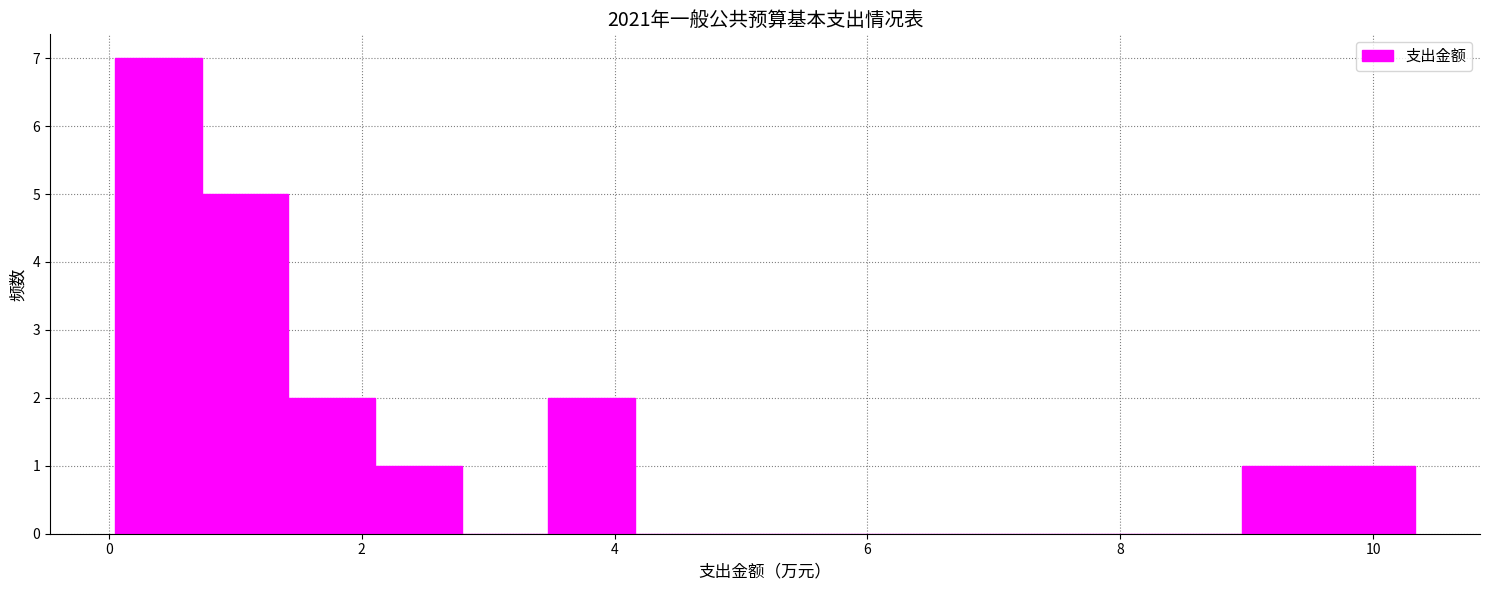

Read against the x-axis, roughly where is the centre of the tallest bar?

0.4